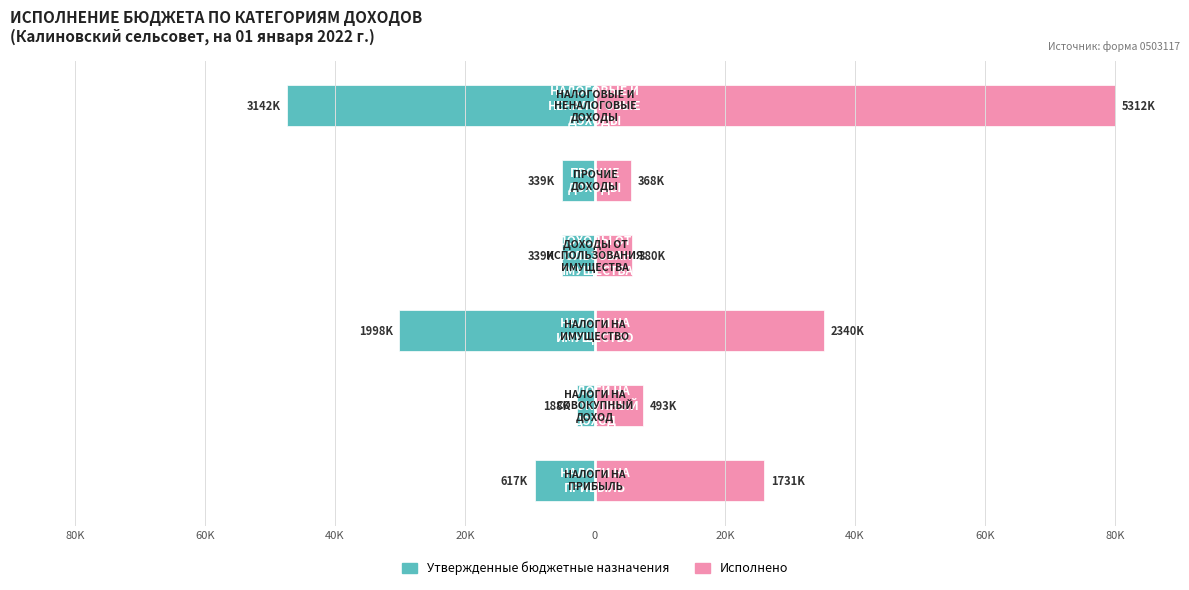

Where does the Исполнено series first go above 26?

80K